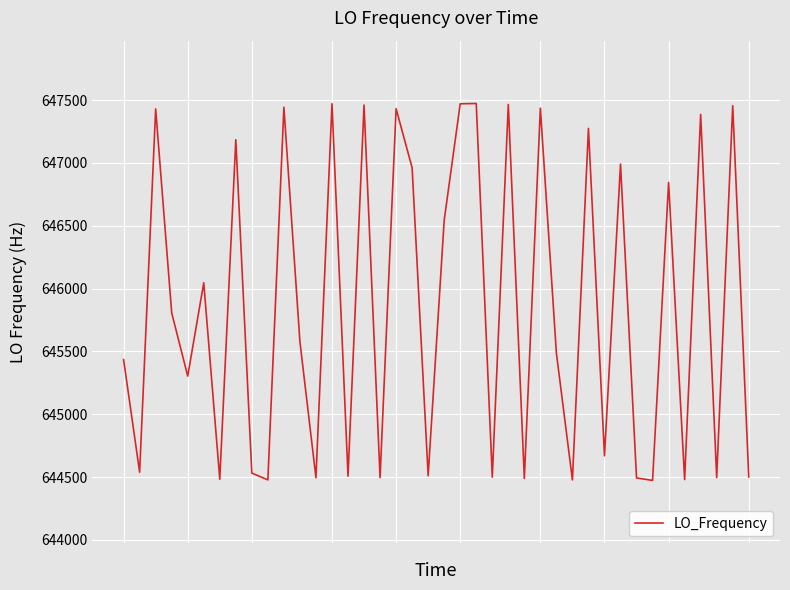

What is the difference between the maximum and minimum values?

3000.1